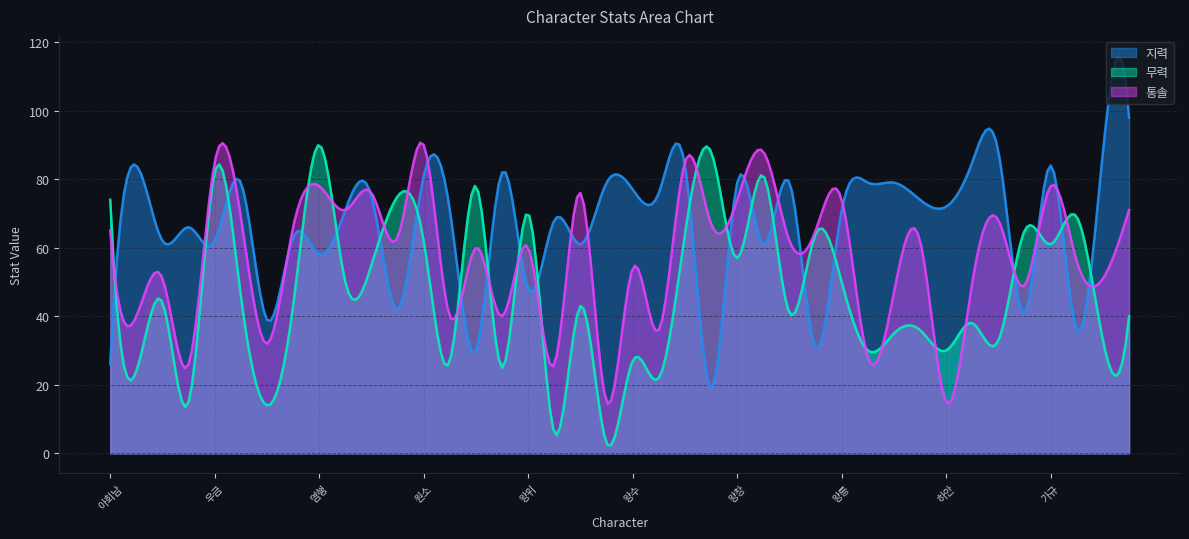

What is the label of the 1st point from the left?

아회남